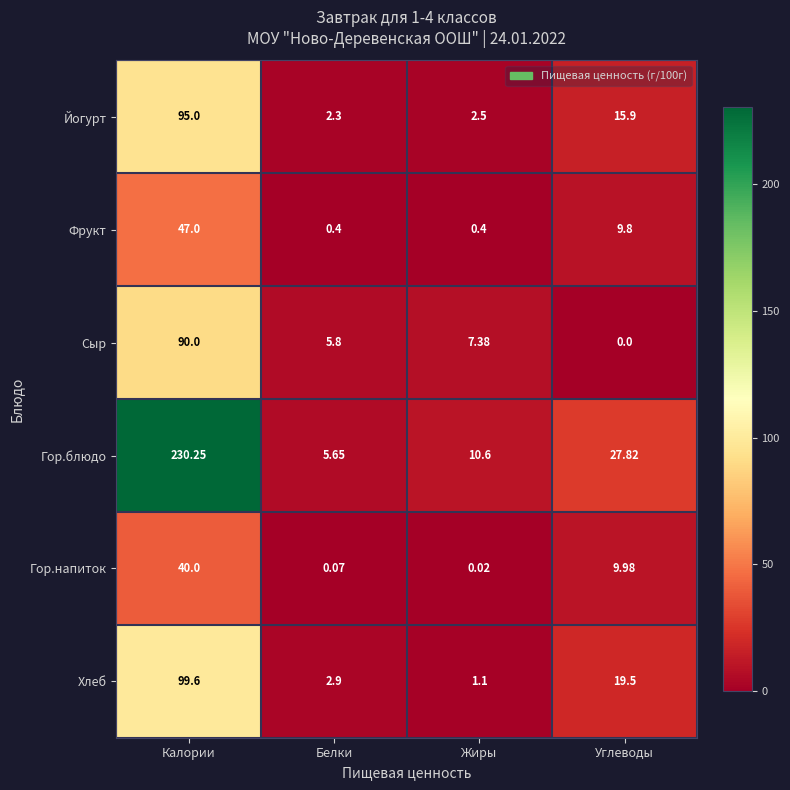

Where does the Гор.блюдо series first go above 27?

Калории